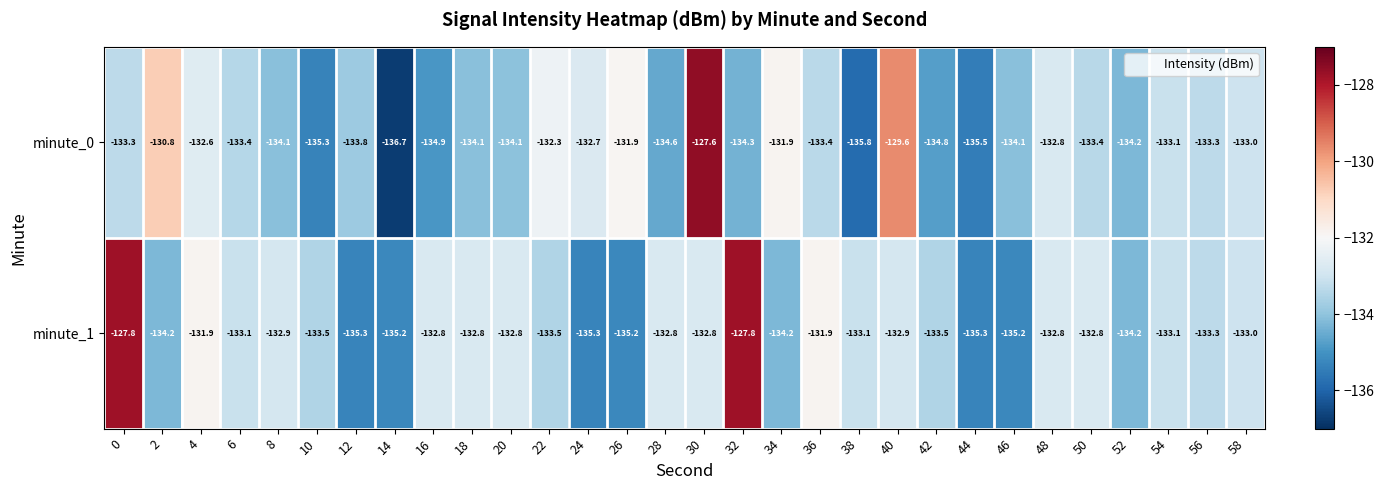

Which series changed the most between 8 and 56?

minute_0